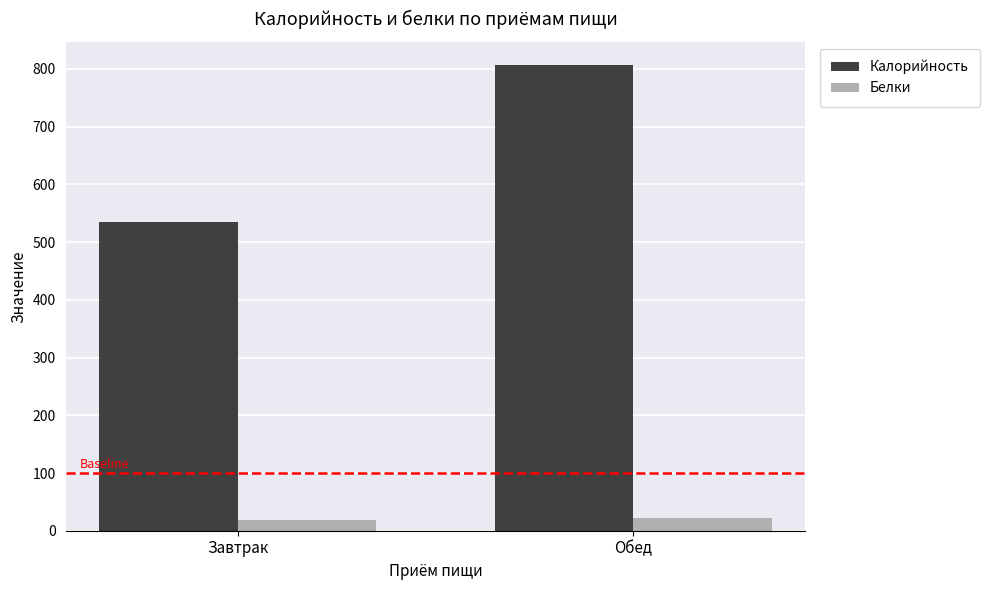

Which series has the widest spread of values?

Калорийность